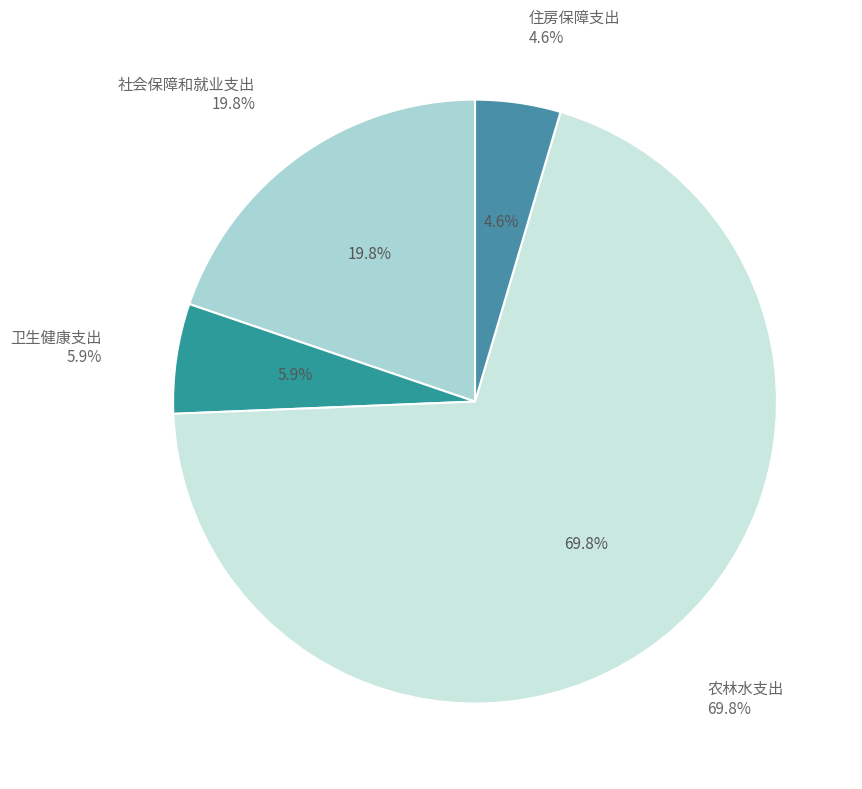

How many slices are in this pie chart?

4